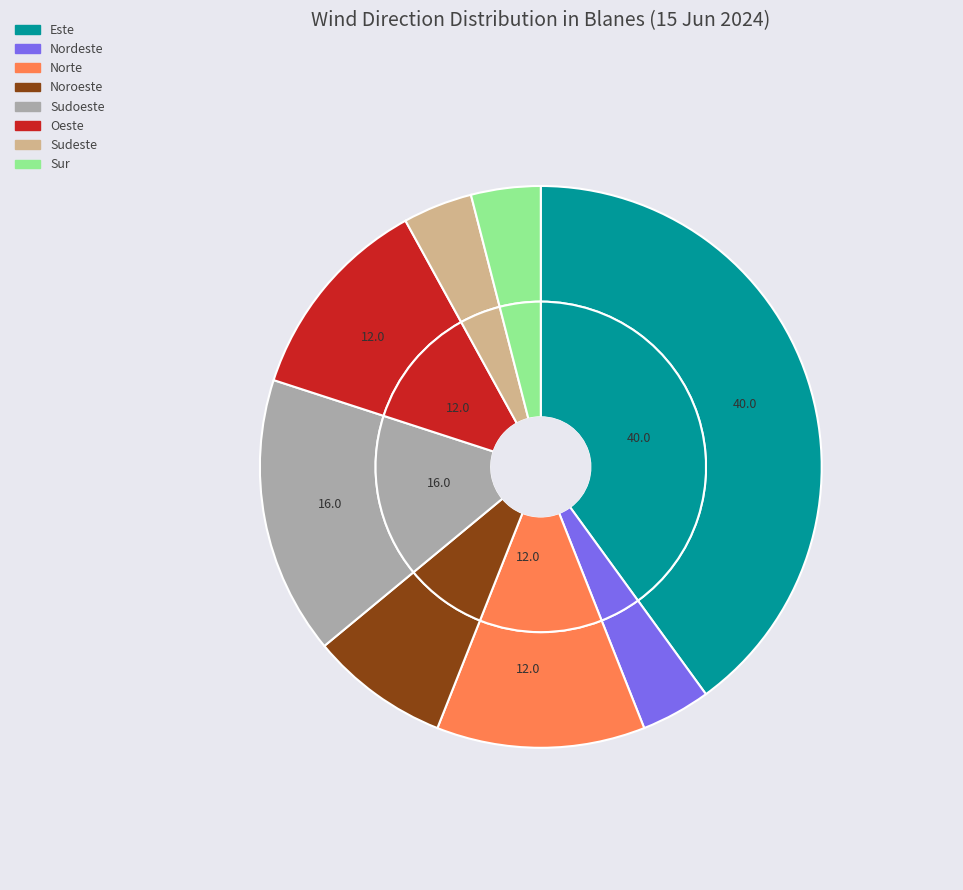

What percentage do Sudoeste and Oeste together represent?

28.0%